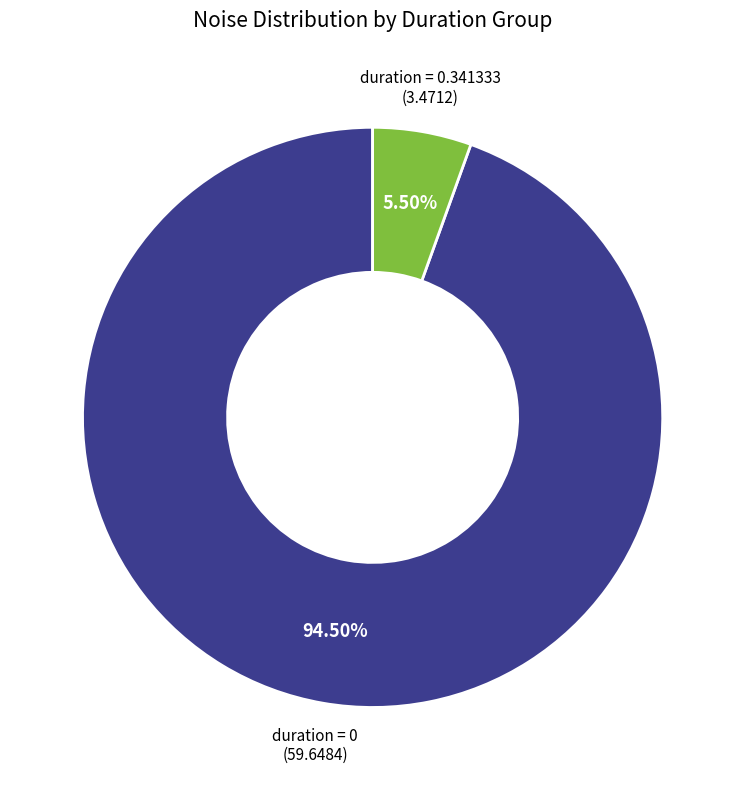

Does any single category account for the majority?

Yes